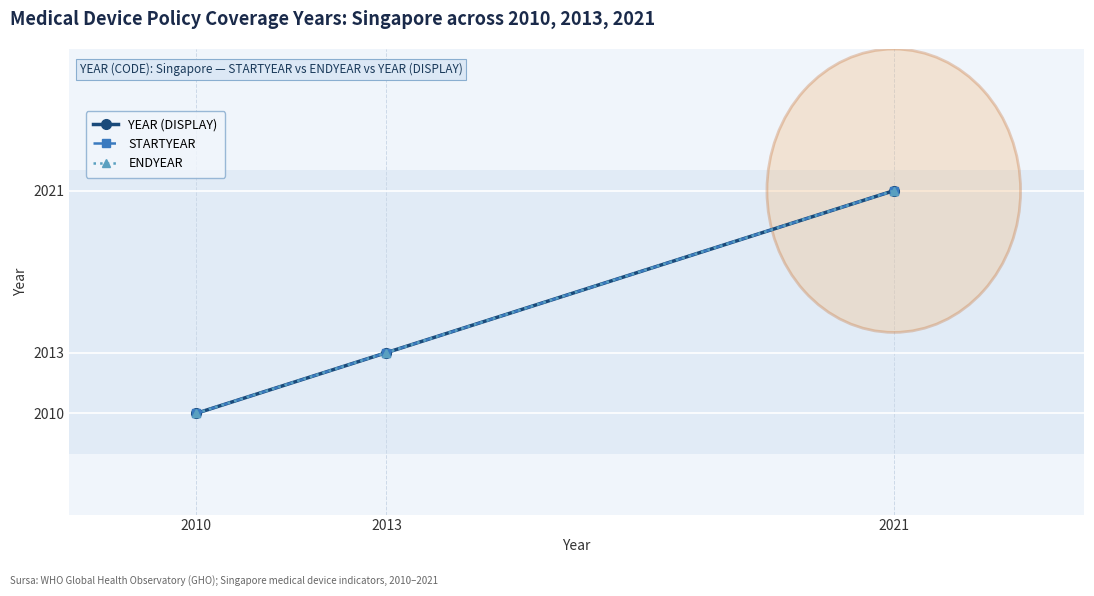

Where does the YEAR (DISPLAY) series first go above 2013?

2021